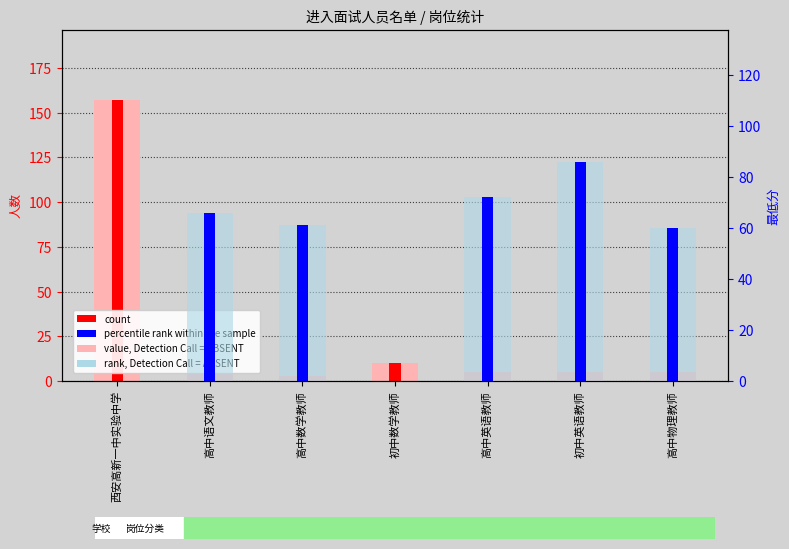

What is the label of the 7th bar from the right?

西安高新一中实验中学